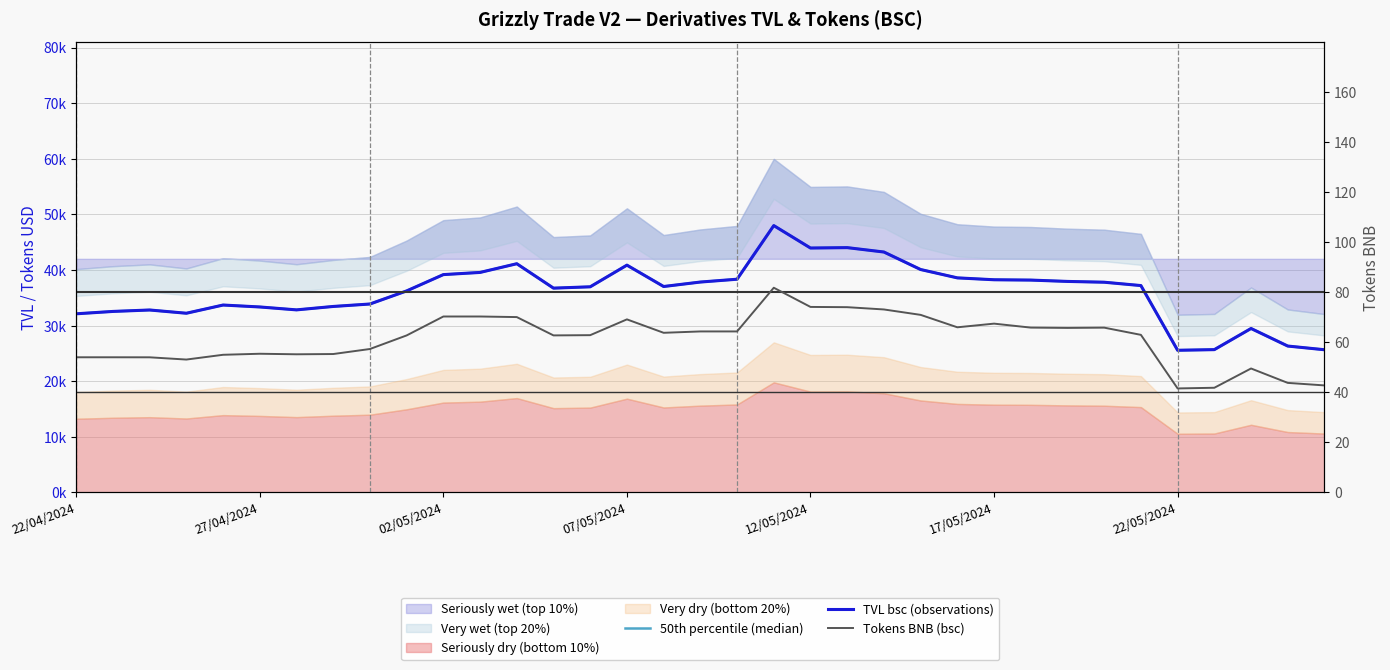

Where does the Tokens BNB (bsc) series first go above 62?

9